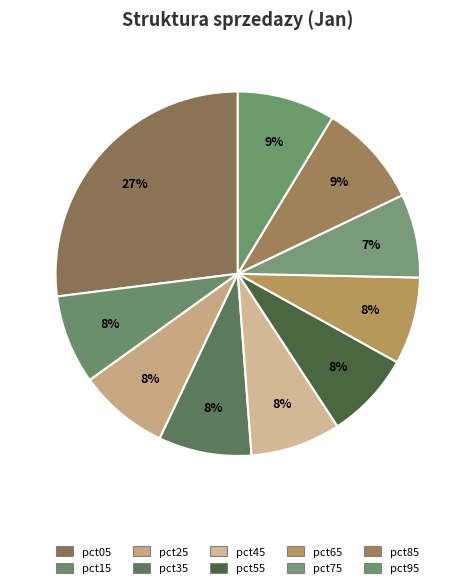

Count the number of slices in the pie.

10